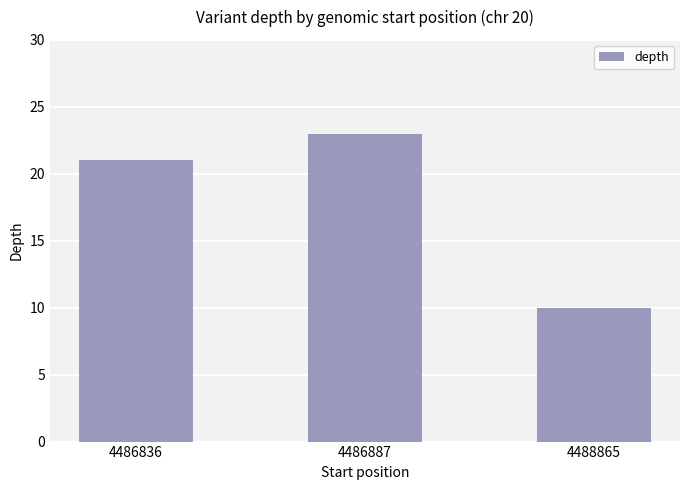

The value at 4486887 is 23. True or false?

True